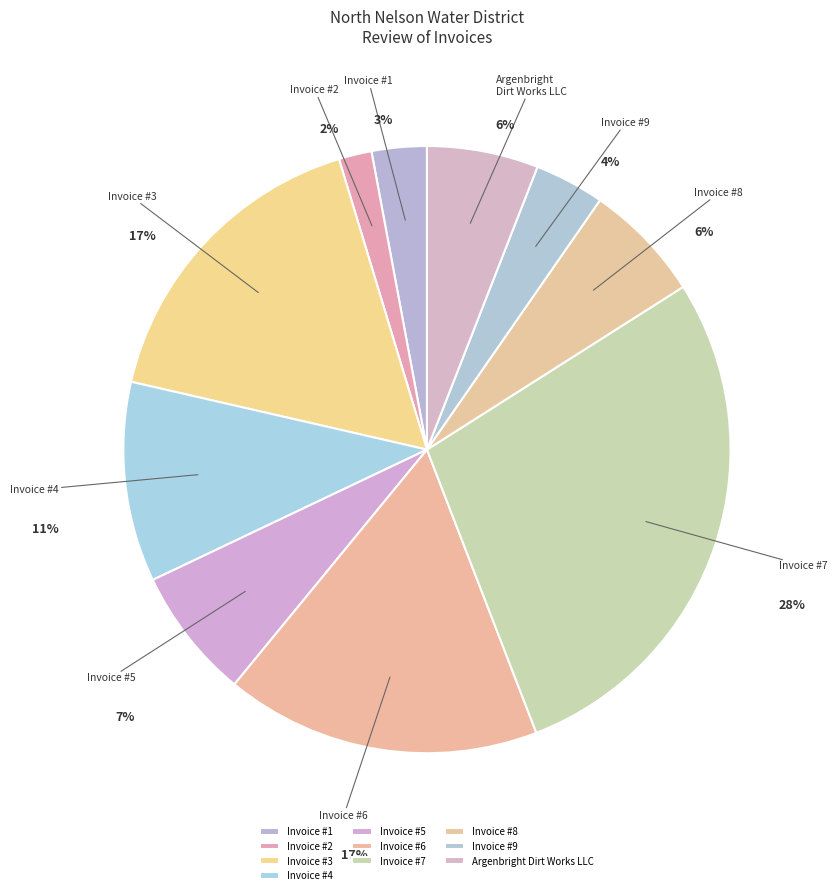

To the nearest percent, what percentage of the pie is Invoice #7?

28%